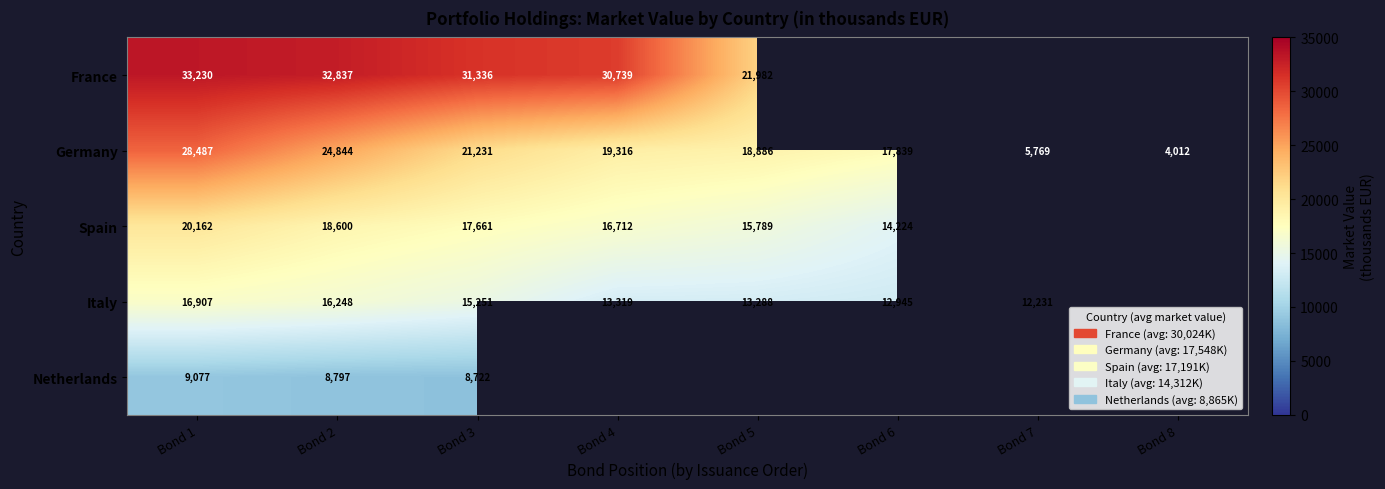

Which label corresponds to the largest value in the chart?

Bond 1